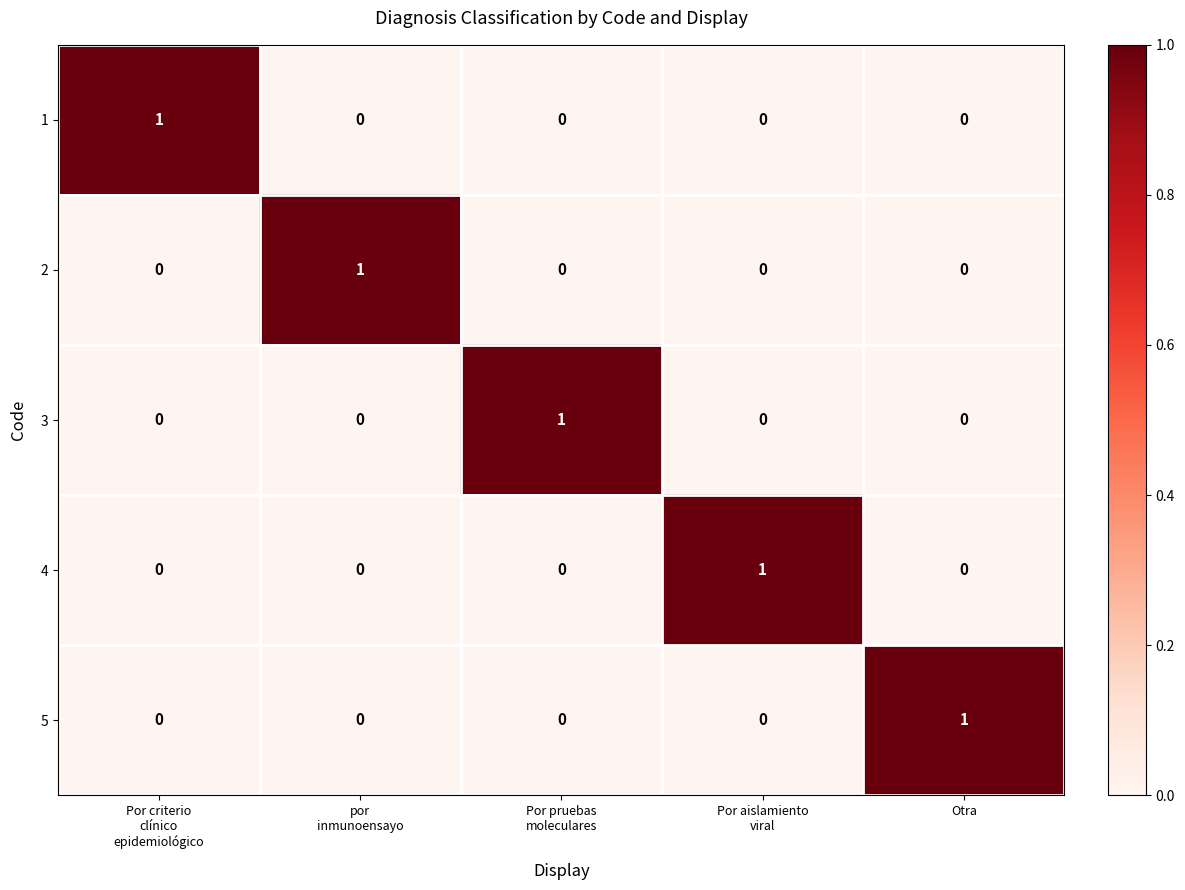

What is the spread (max minus min) of values at Por pruebas
moleculares?

1